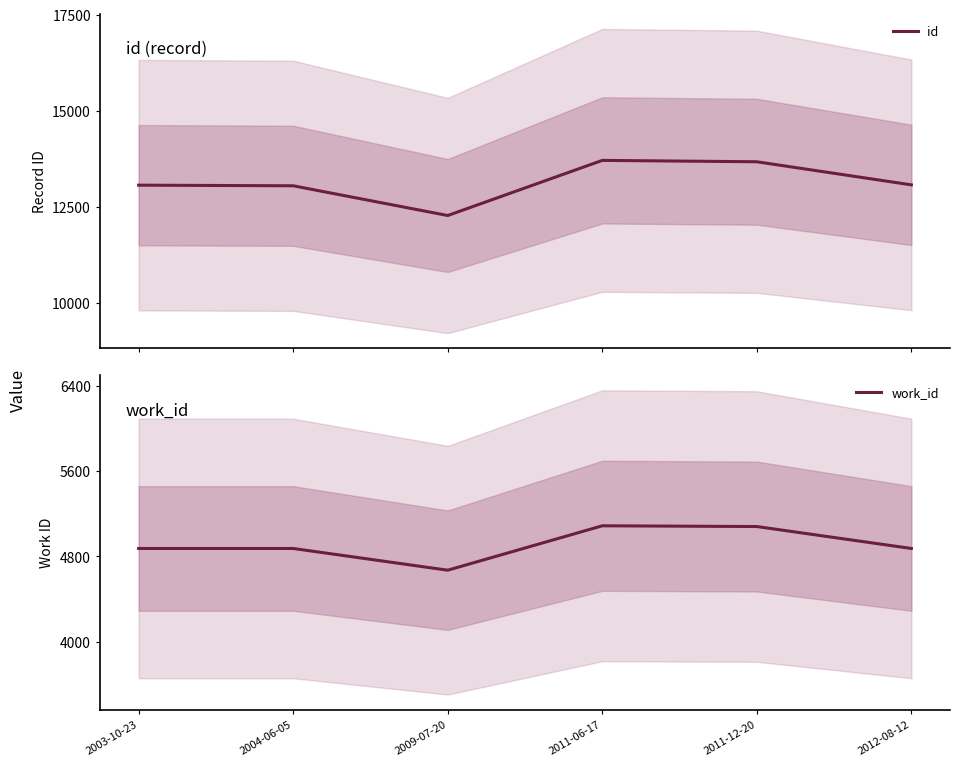

What is the minimum value for id?

12268